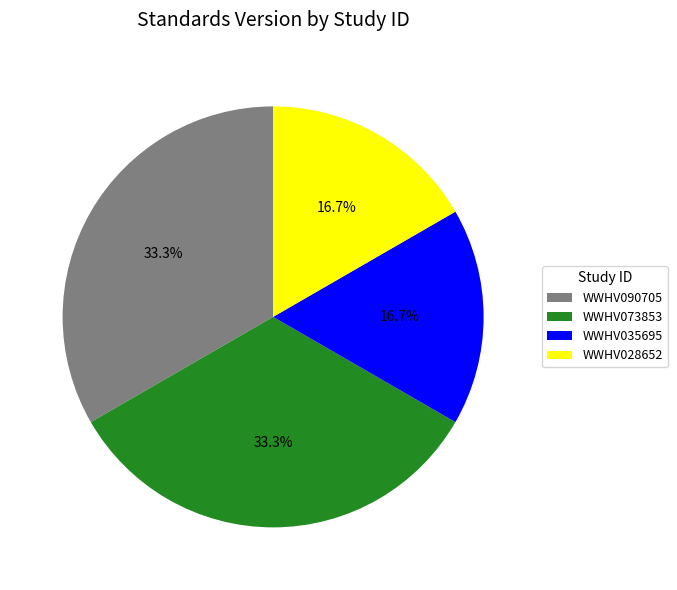

Is the sum of WWHV035695 and WWHV028652 greater than half?

No